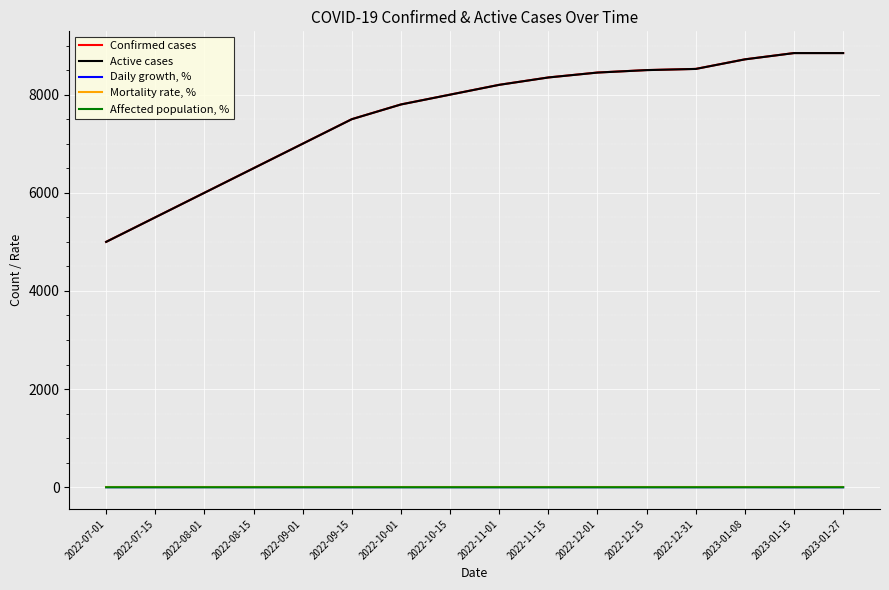

Is the value of Confirmed cases at 2022-11-15 greater than the value of Daily growth, % at 2022-12-15?

Yes